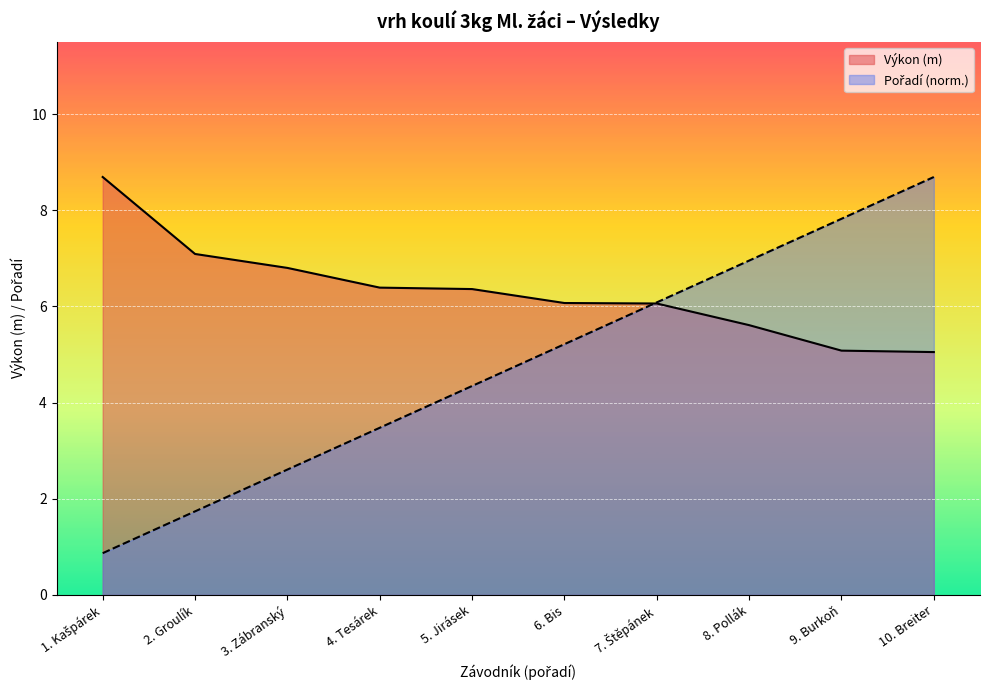

How many lines are shown in the chart?

2